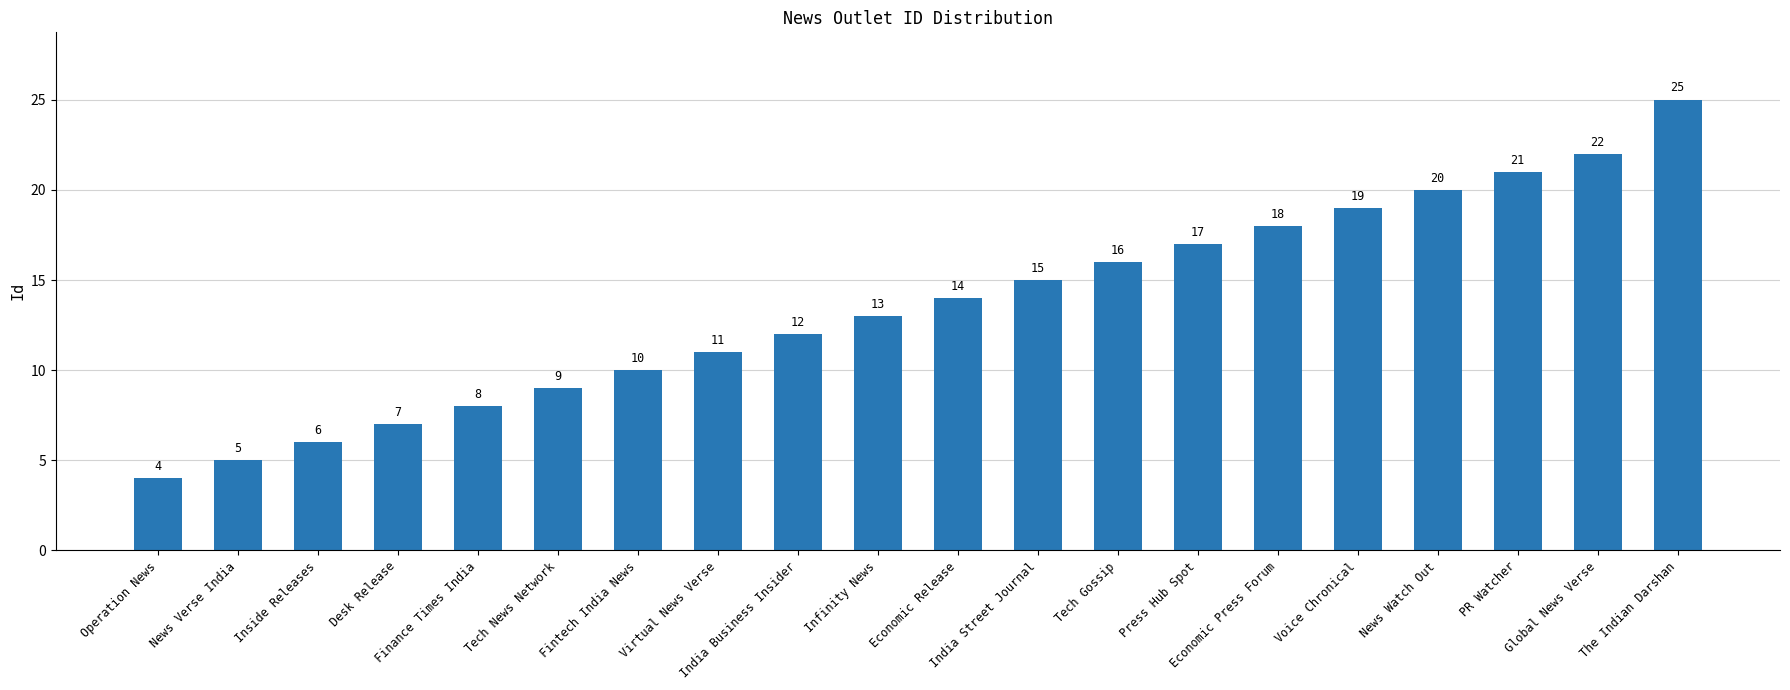

What is the average value?

14